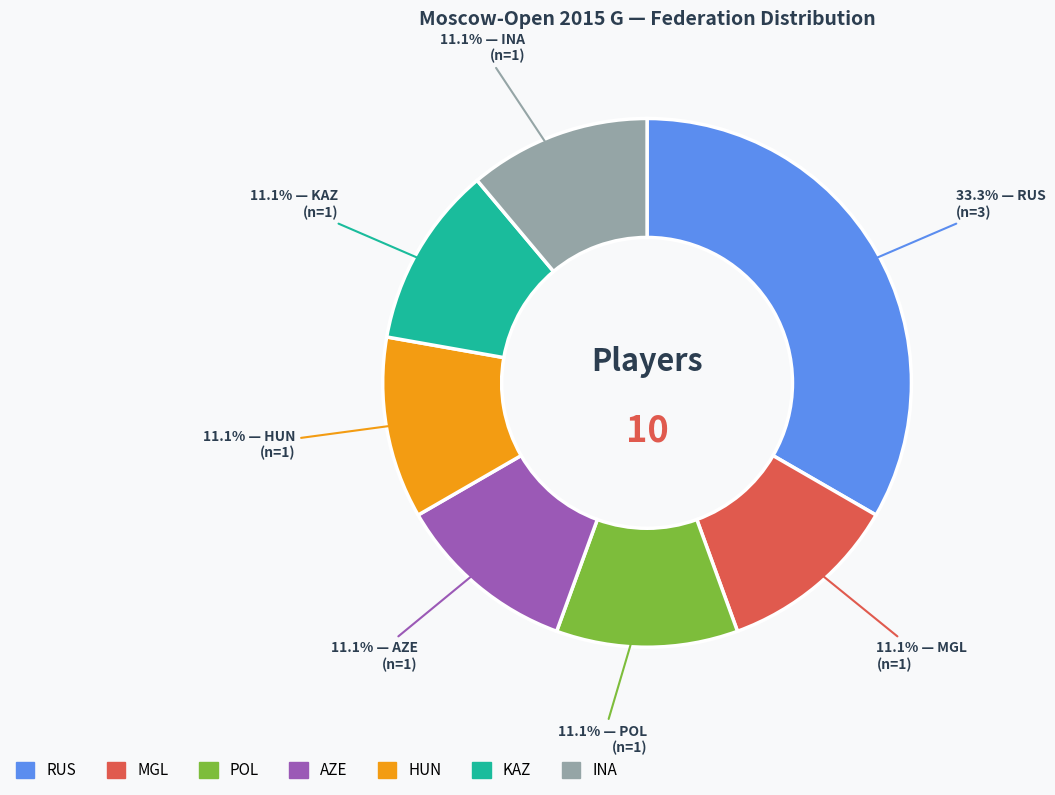

To the nearest percent, what percentage of the pie is RUS?

33%